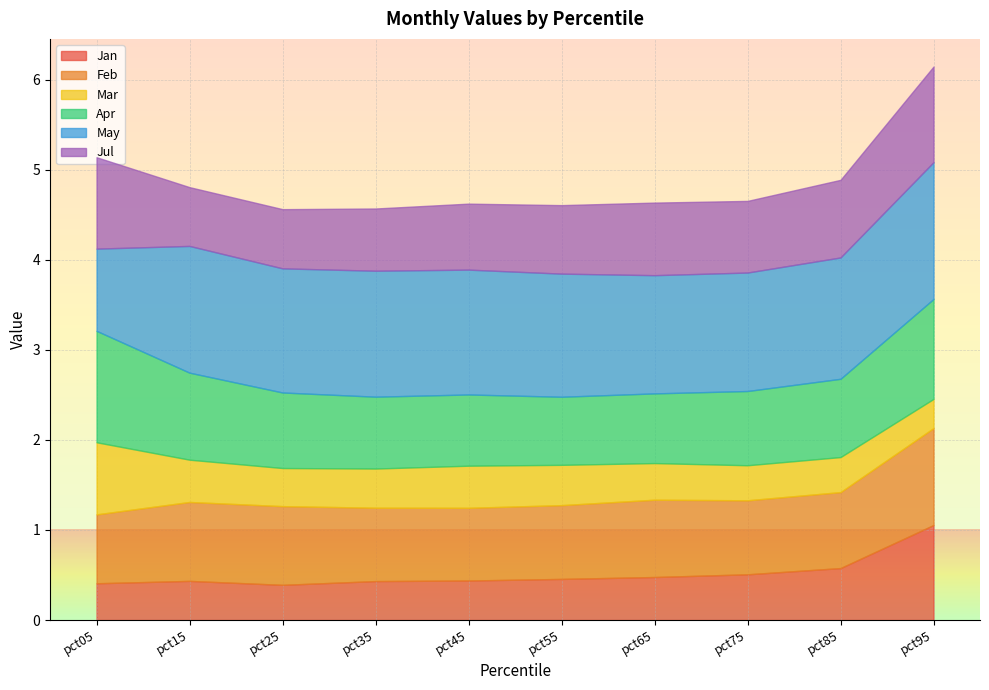

The value of Apr at pct05 is 2.1. True or false?

False